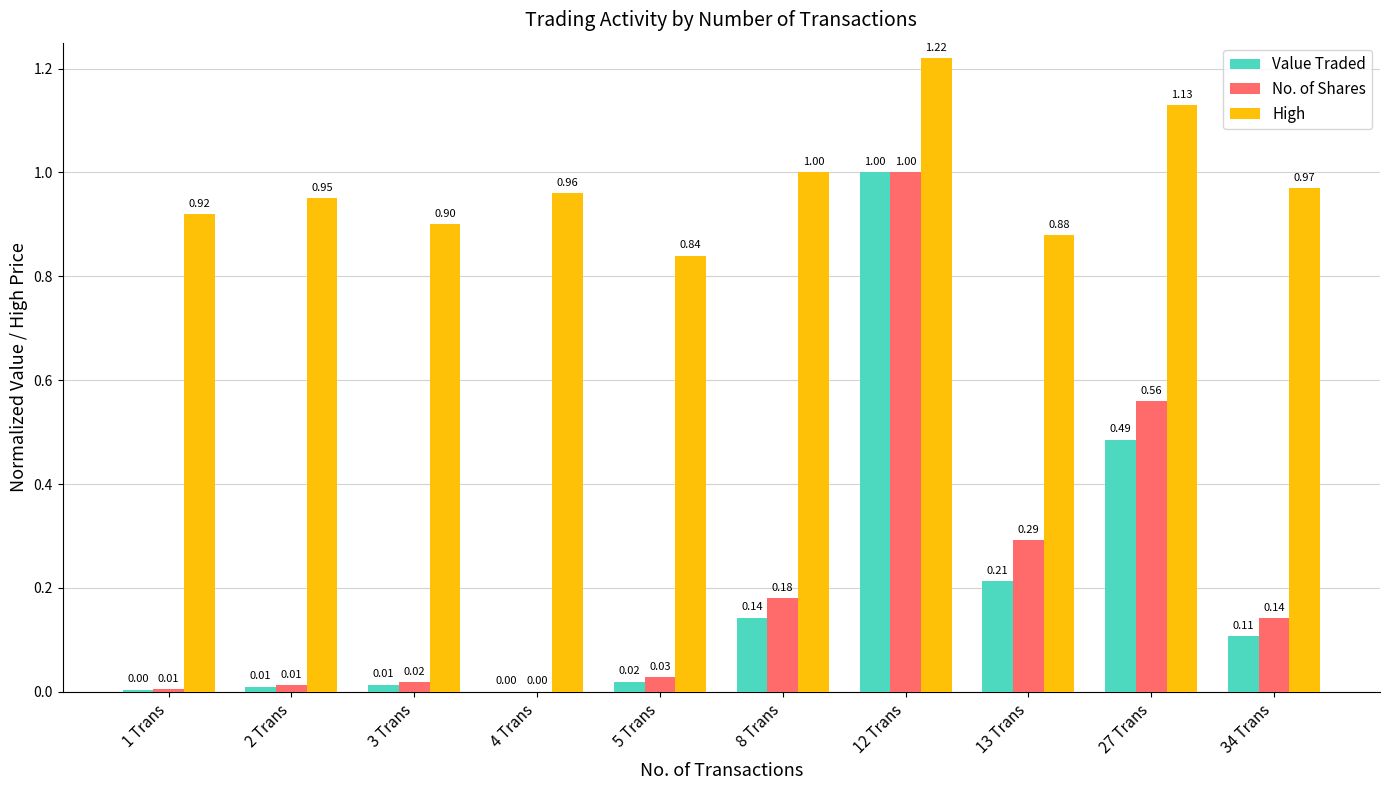

Between 1 Trans and 8 Trans, which series saw the biggest shift?

No. of Shares